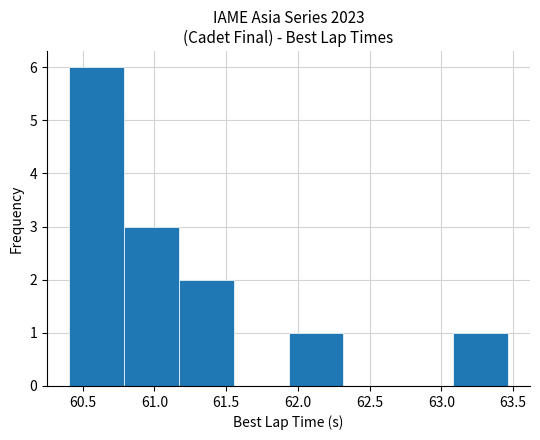

Reading left to right, transcribe this chart: for each bar, give the range it covers on the x-axis and its height. Neither the bar edges nor the heights are printed on the chart, so give them approximately, as read against the axes.

60.40 to 60.80: 6
60.80 to 61.15: 3
61.15 to 61.55: 2
61.55 to 61.95: 0
61.95 to 62.30: 1
62.30 to 62.70: 0
62.70 to 63.10: 0
63.10 to 63.45: 1